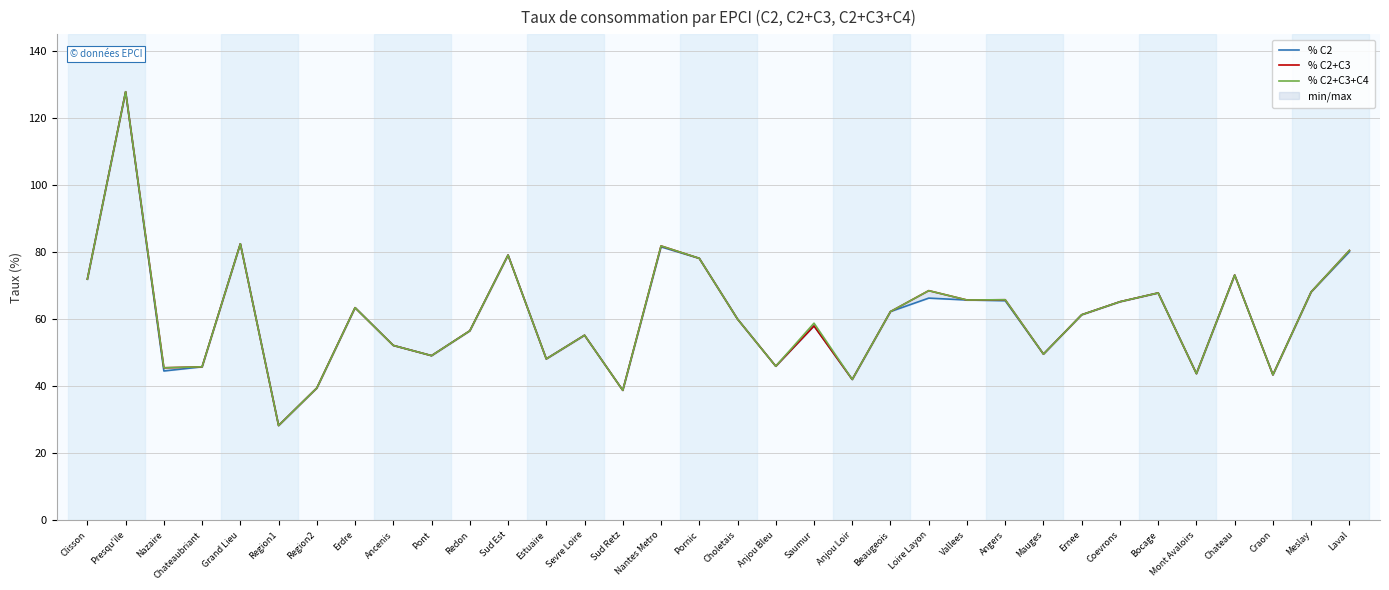

How many values in the % C2+C3 series are below 61?

17